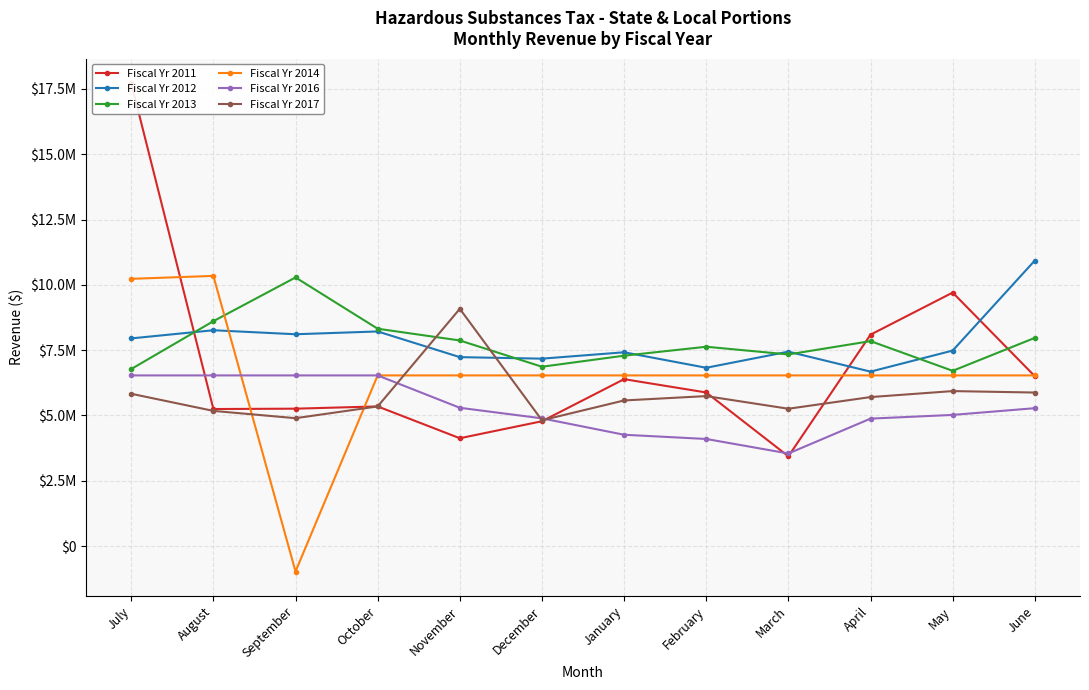

List the labels in order of Fiscal Yr 2014 value, largest first.

August, July, October, November, December, January, February, March, April, May, June, September